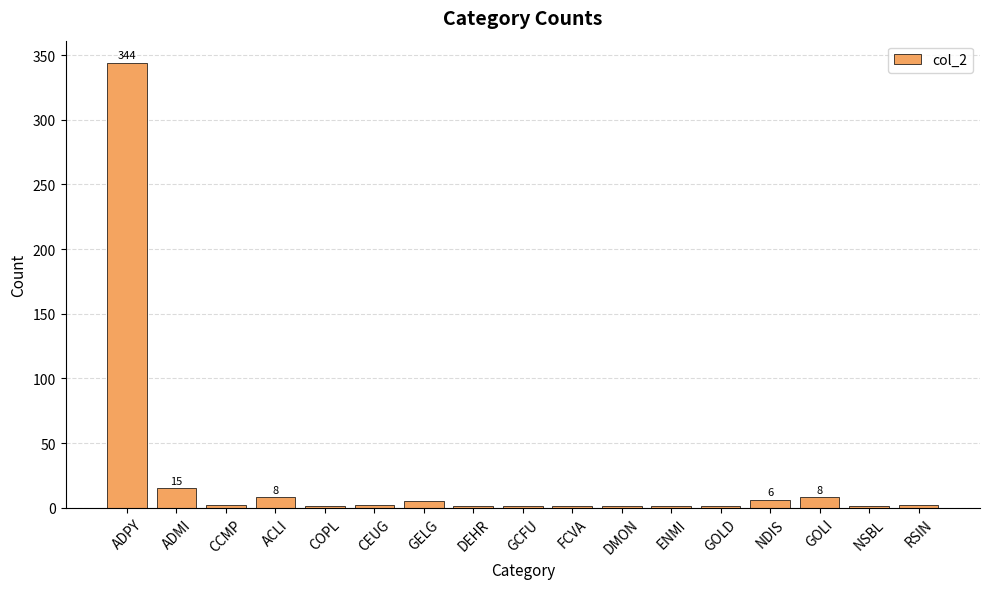

Which label corresponds to the largest value in the chart?

ADPY